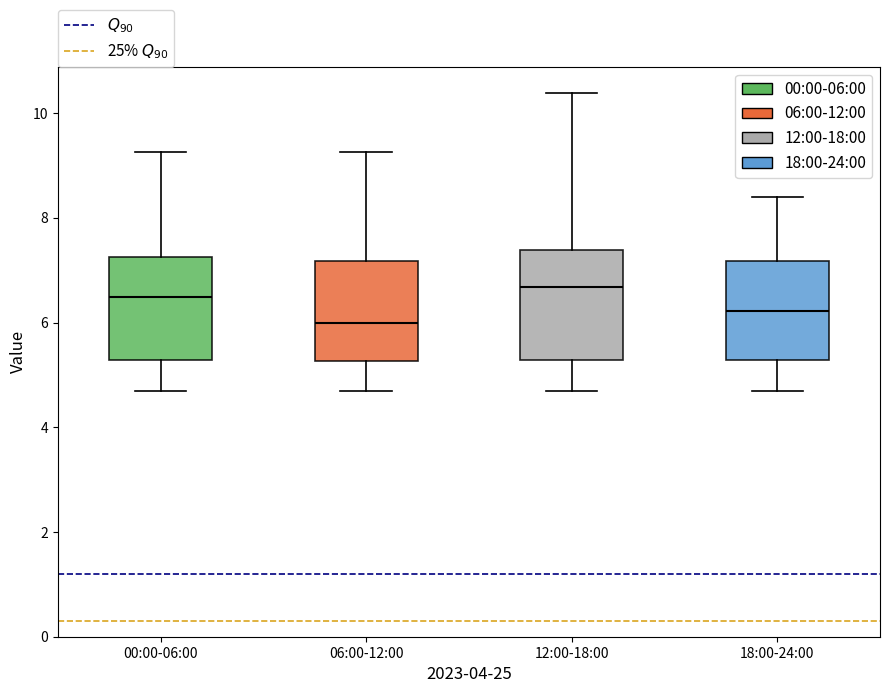

Where is the upper edge of the box for 12:00-18:00 on the y-axis? The values are not printed on the chart, so give them approximately, as read against the axis.

7.4